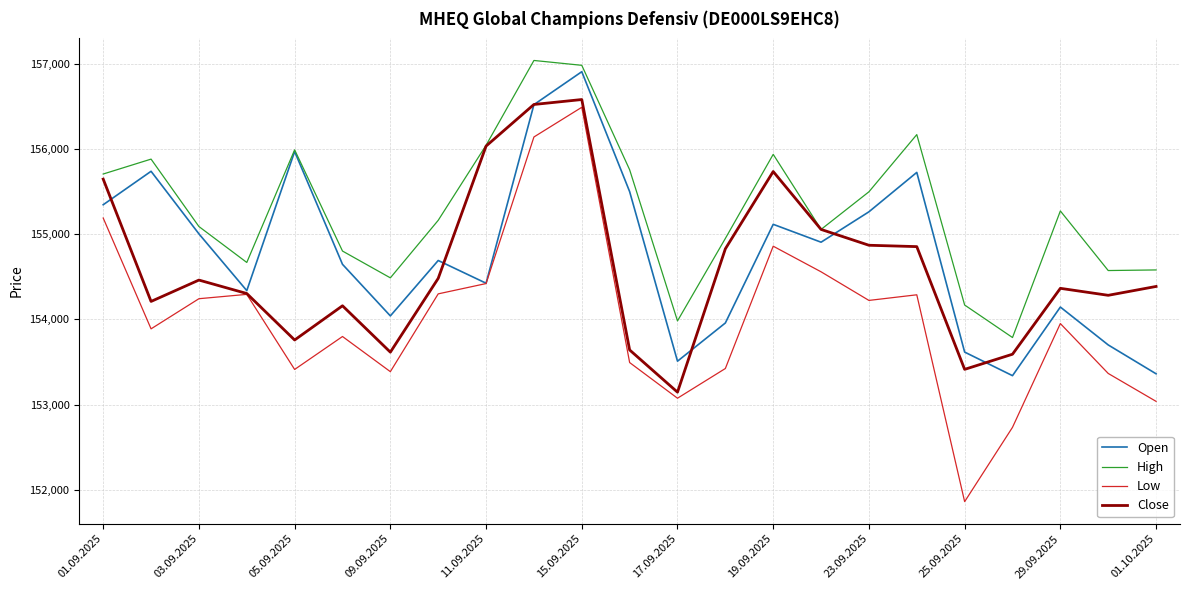

Which series has the largest range (max minus min)?

Low